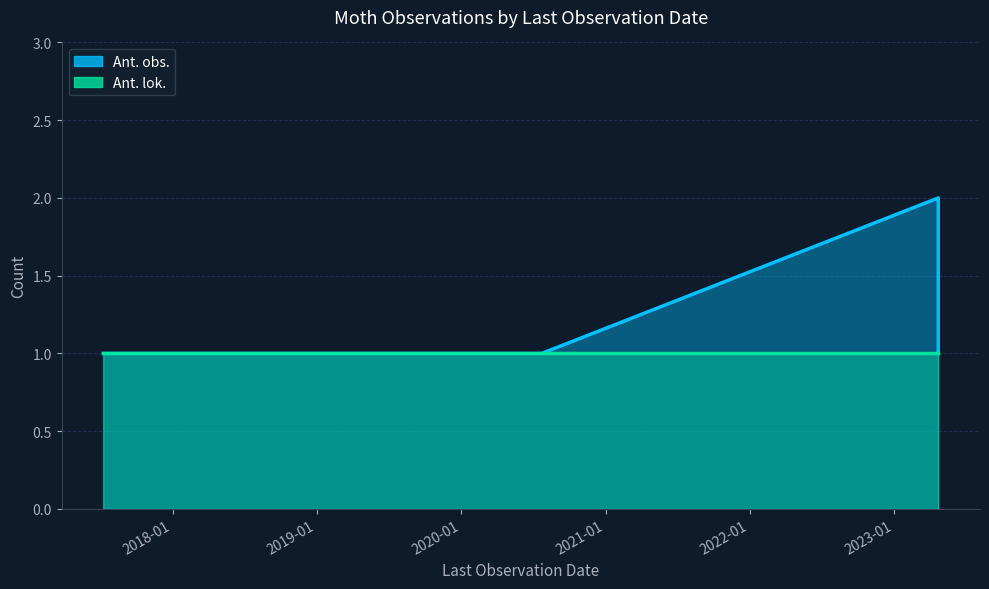

The value of Ant. obs. at 2017-07-10 is 0. True or false?

False